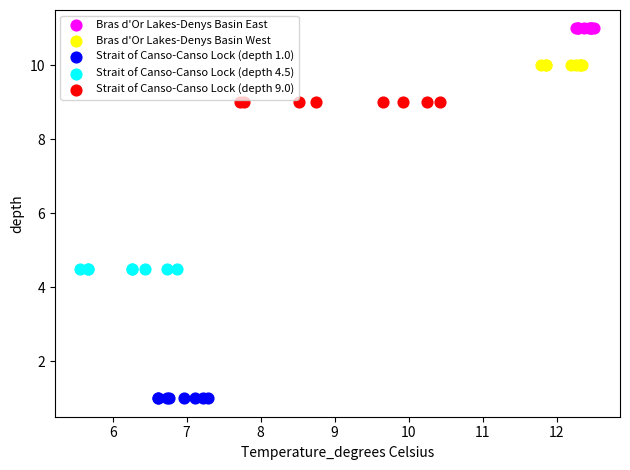

Which series reaches the minimum Y coordinate?

Strait of Canso-Canso Lock (depth 1.0)